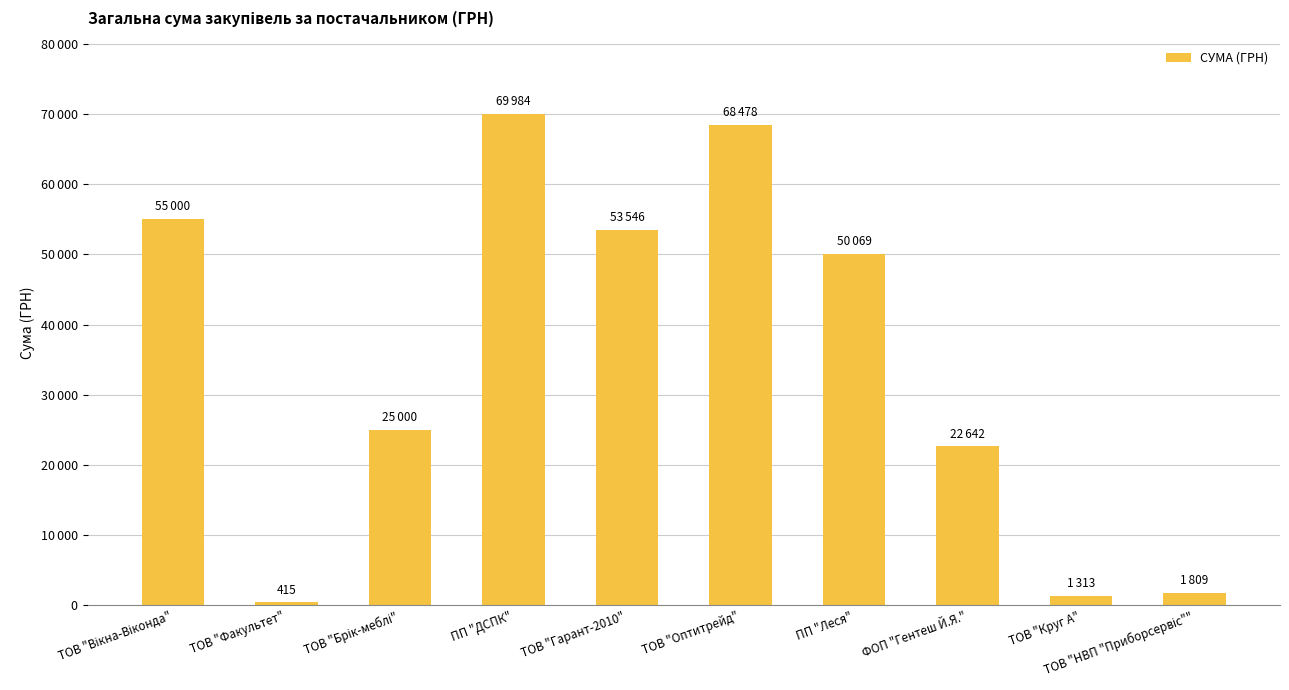

Reading right to left, list all the values displayed in this chart.

1808.8	1312.7	22641.5	50068.8	68477.7	53545.8	69984.0	25000.0	415.0	55000.0